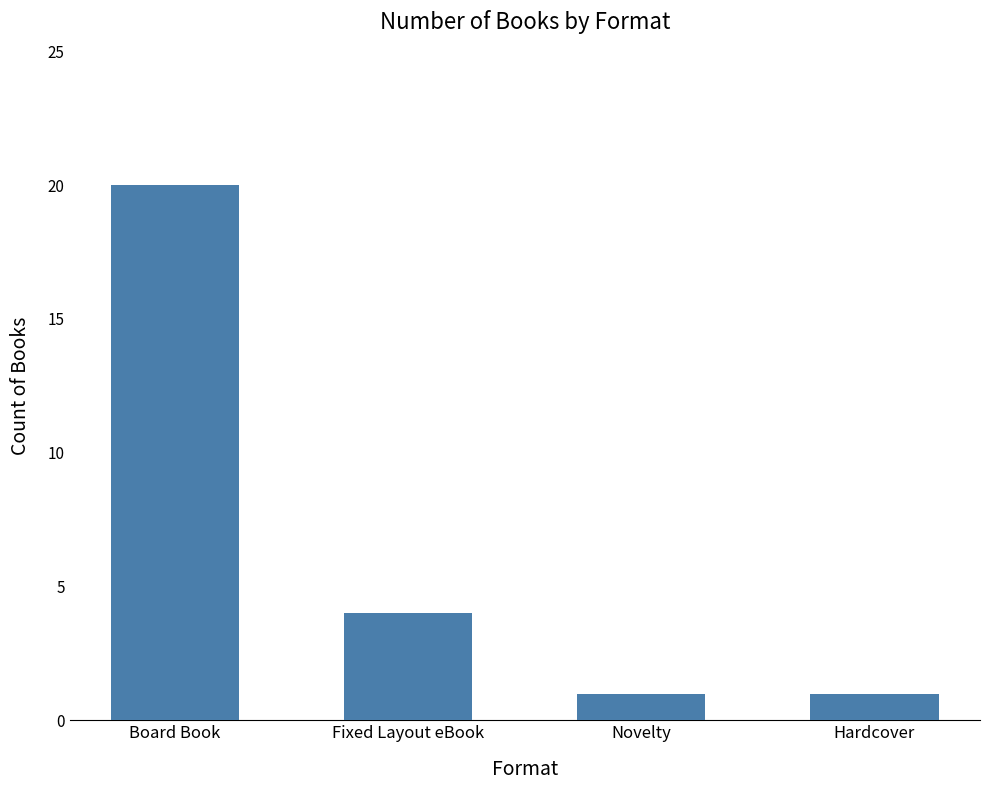

What is the difference between the second highest and minimum values?

3